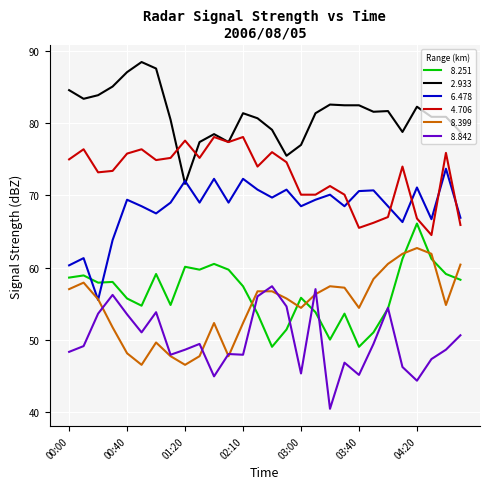

What is the smallest value displayed?

40.4